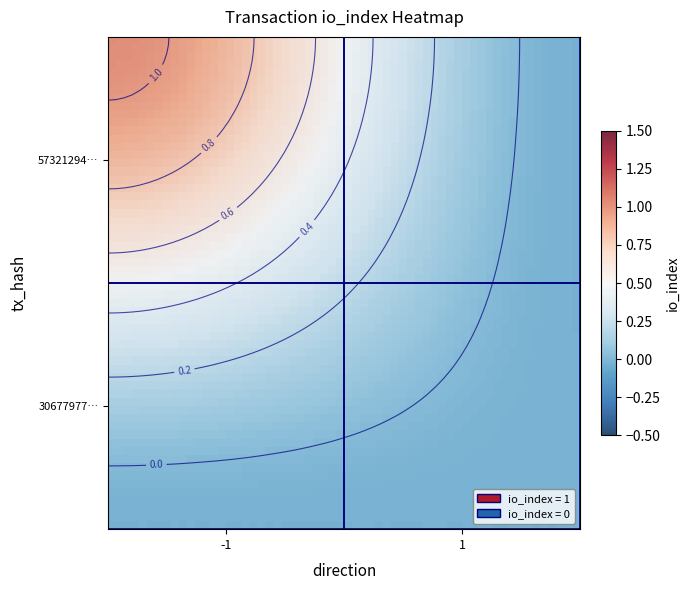

List the series in order of their peak value, lowest first.

30677977a816a32773550d97a6f66398a81e45d, 5732129429c7715c11540dfccc3e47977295c51